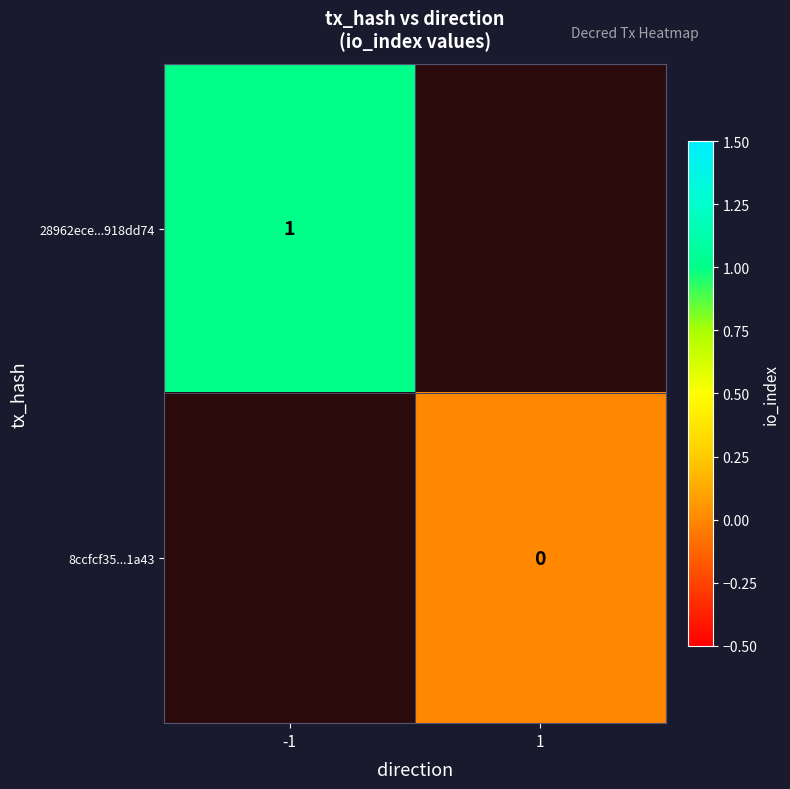

Is it true that 28962ece...918dd74 equals 1 at -1?

True